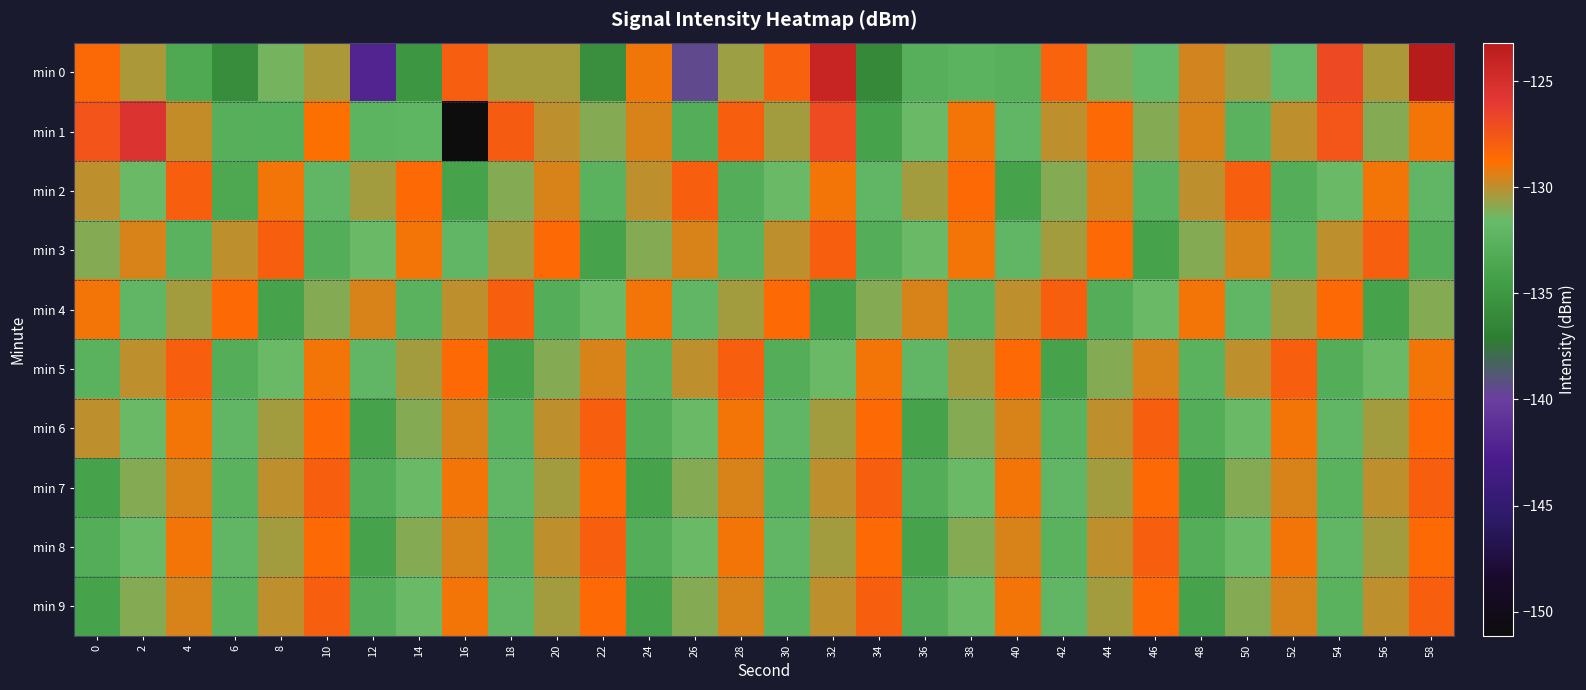

Which series has the largest range (max minus min)?

min 1